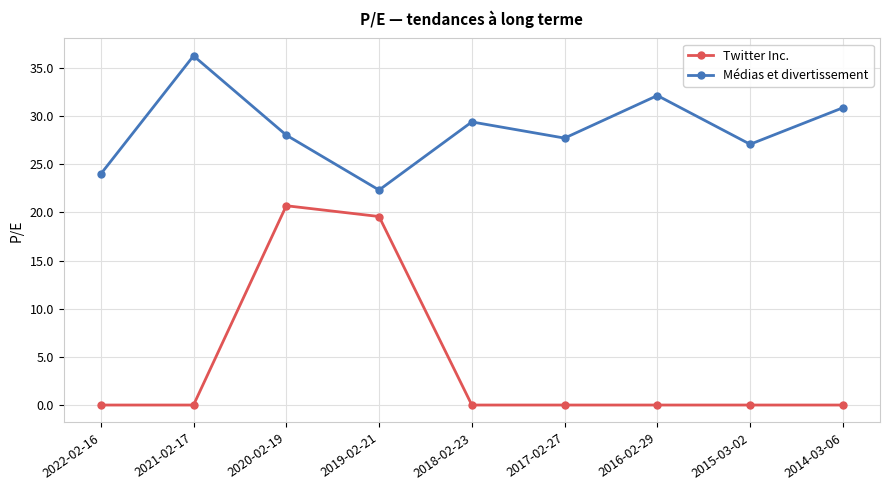

What is the difference between the maximum and minimum values in the Twitter Inc. series?

20.7